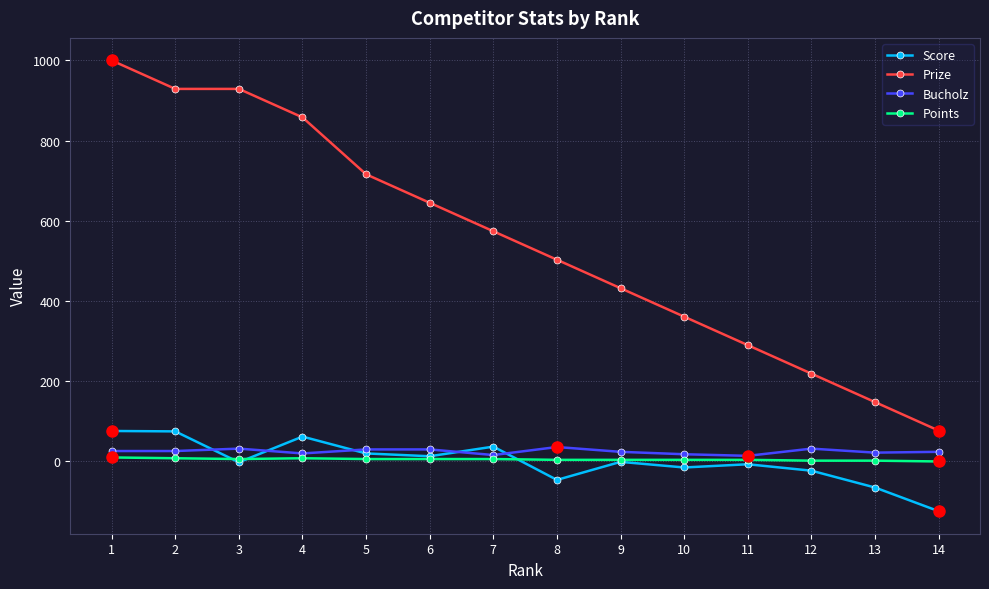

What is the difference between the highest and lowest values at 7?

568